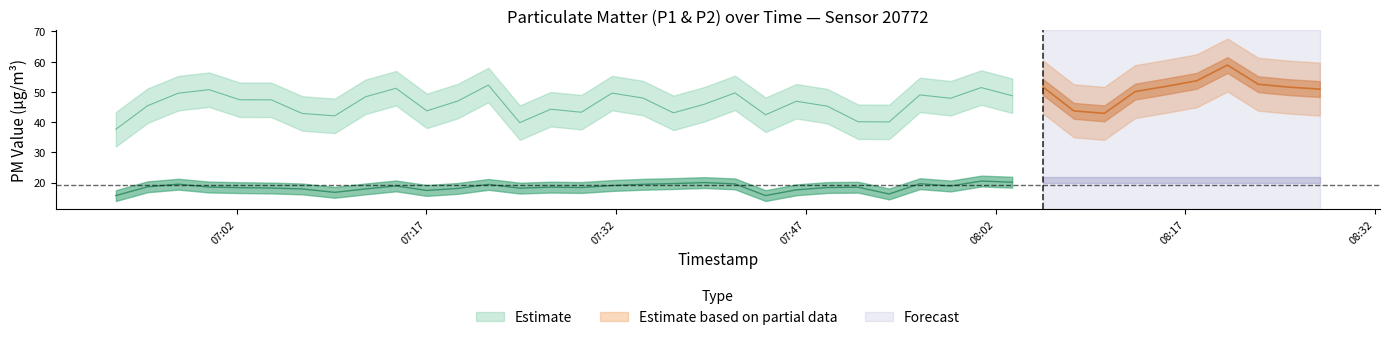

What is the spread (max minus min) of values at 12?

32.9